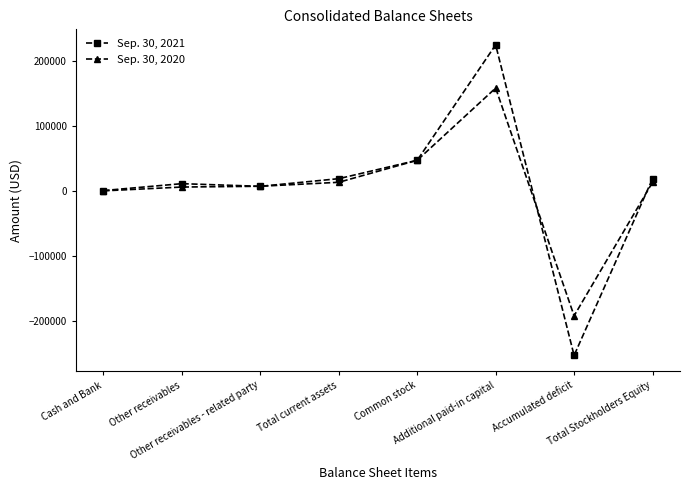

Rank the series by their average value, from highest to lowest.

Sep. 30, 2021, Sep. 30, 2020